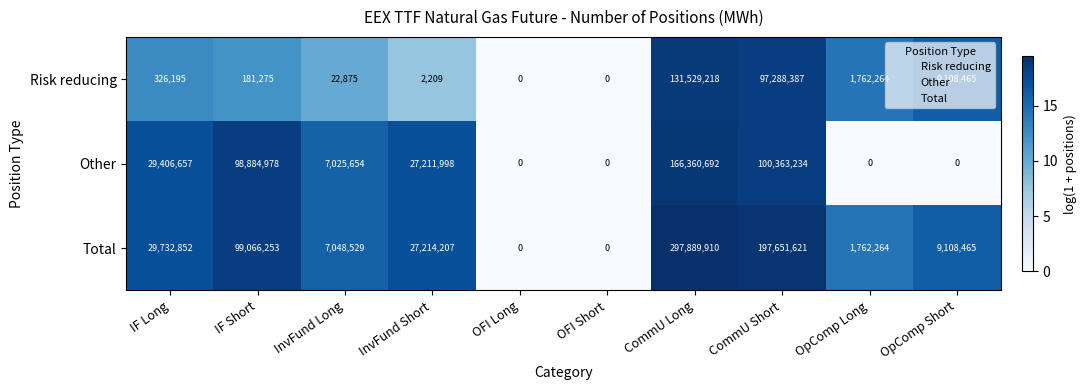

Where is Total nearest to the value 148944955?

CommU Short